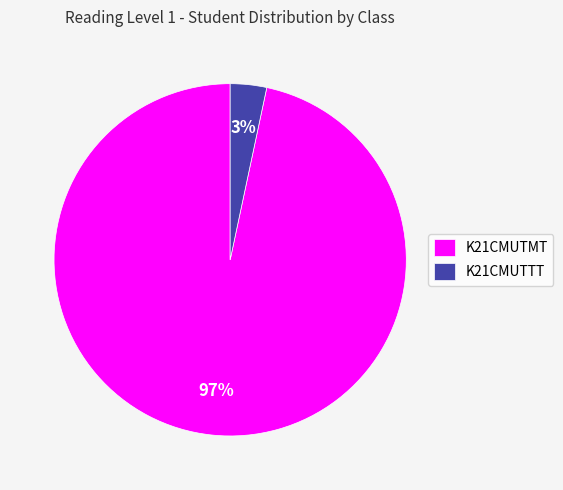

Is there a majority slice in this chart?

Yes